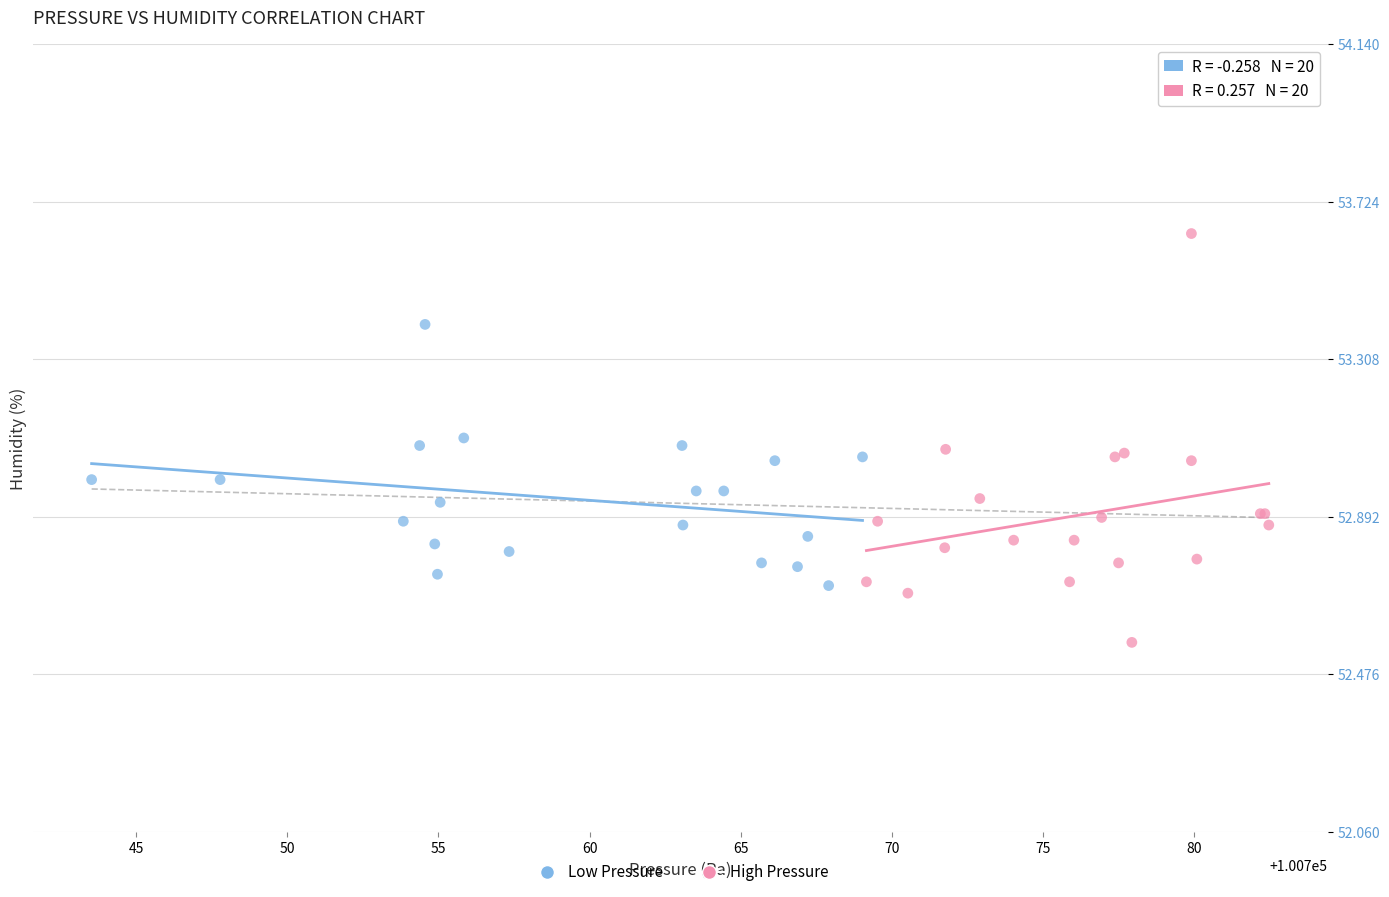

Which series contains the highest Y value?

High Pressure